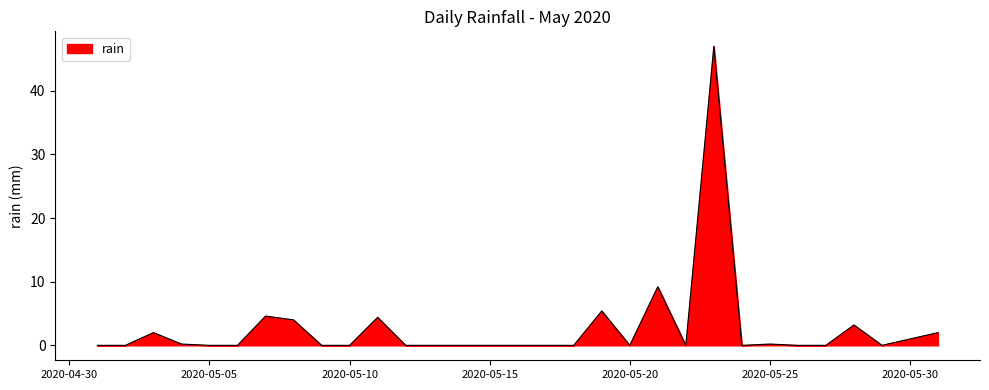

What is the difference between the maximum and minimum values?

47.0